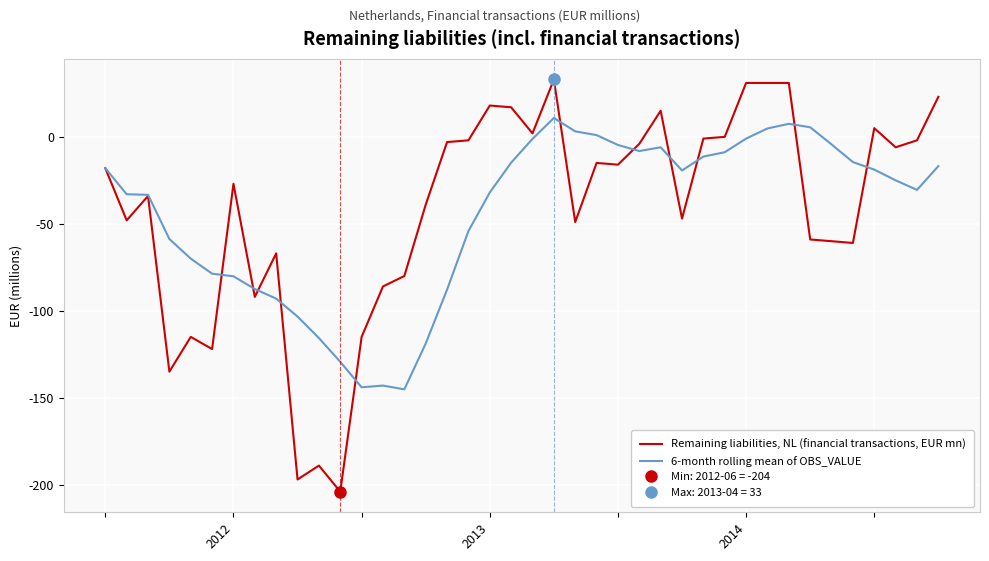

True or false: 6-month rolling mean of OBS_VALUE has more than 1 points higher than both neighbors.

True